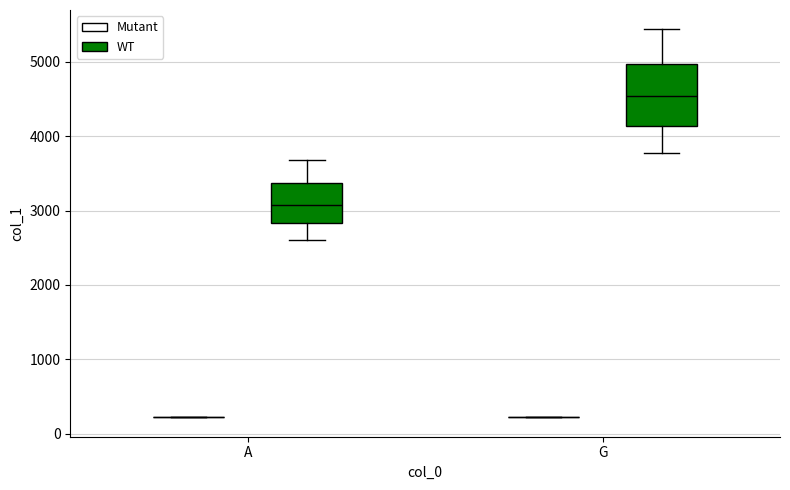

Which box is the tallest, from its lower edge to its upper edge?

G (WT)